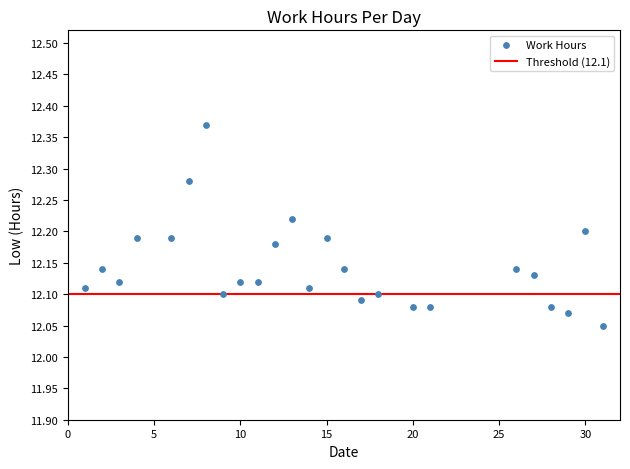

What is the range of X values (max minus min)?

30.0